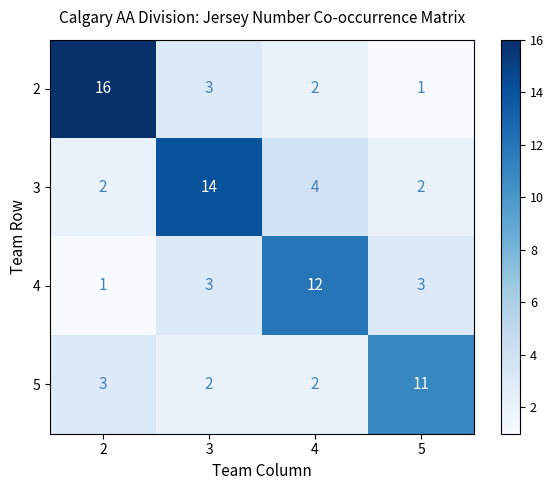

Is the value of 3 at 5 greater than the value of 4 at 5?

No